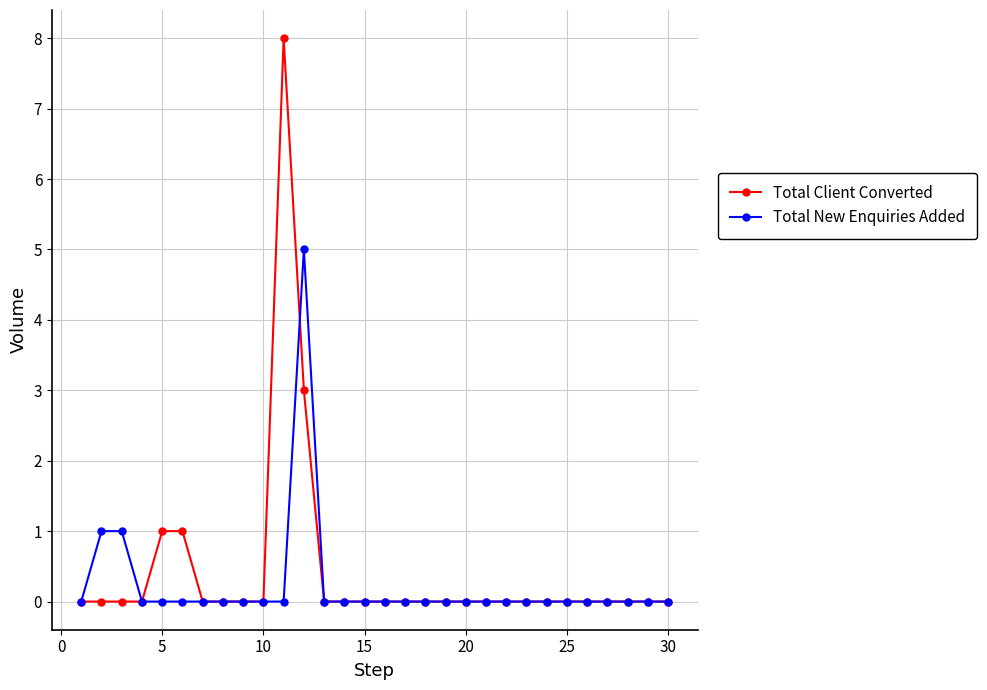

True or false: Total New Enquiries Added and Total Client Converted intersect in this chart.

True